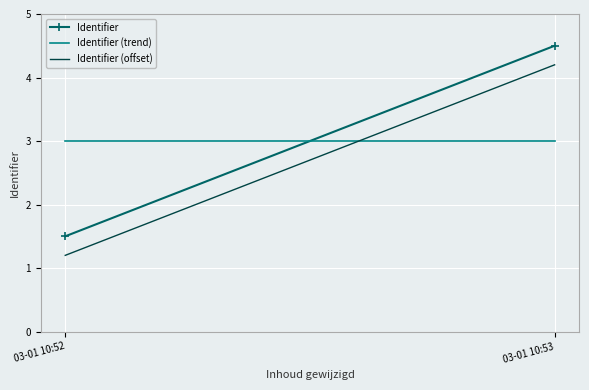

At which category is the sum across all series the highest?

03-01 10:53